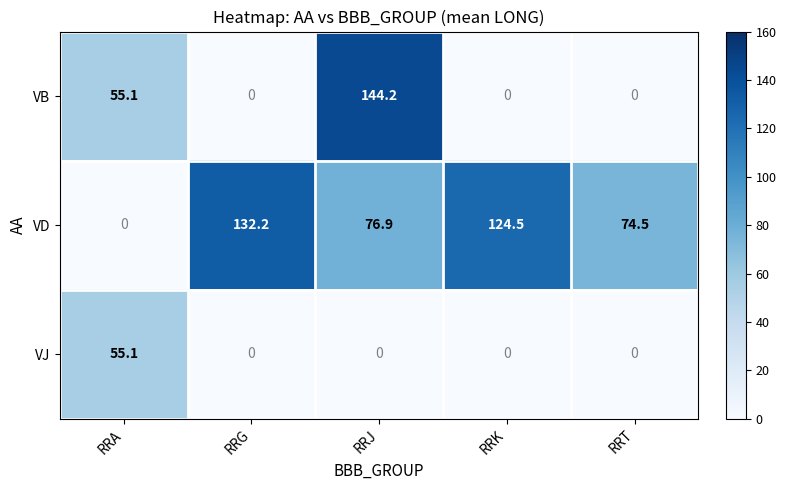

Which category has the highest value across all series?

RRJ